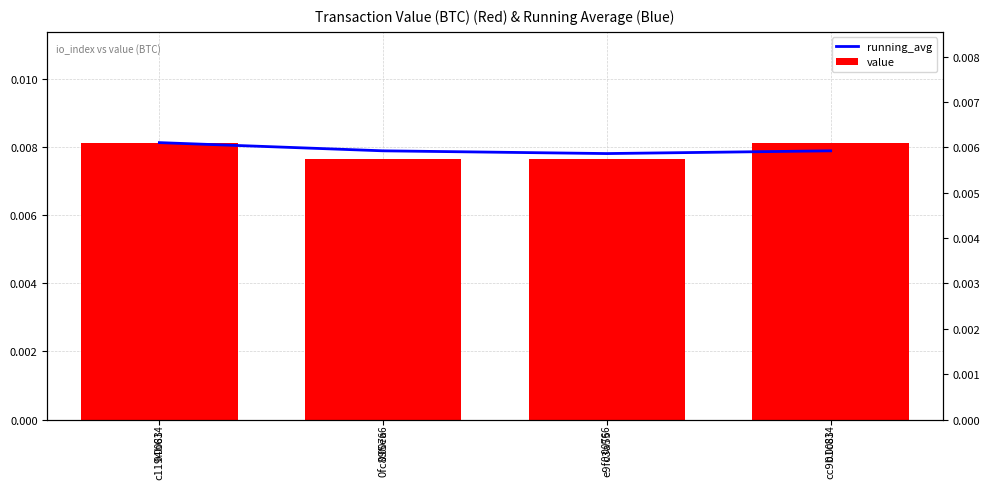

How many running_avg values are between 0 and 1?

4